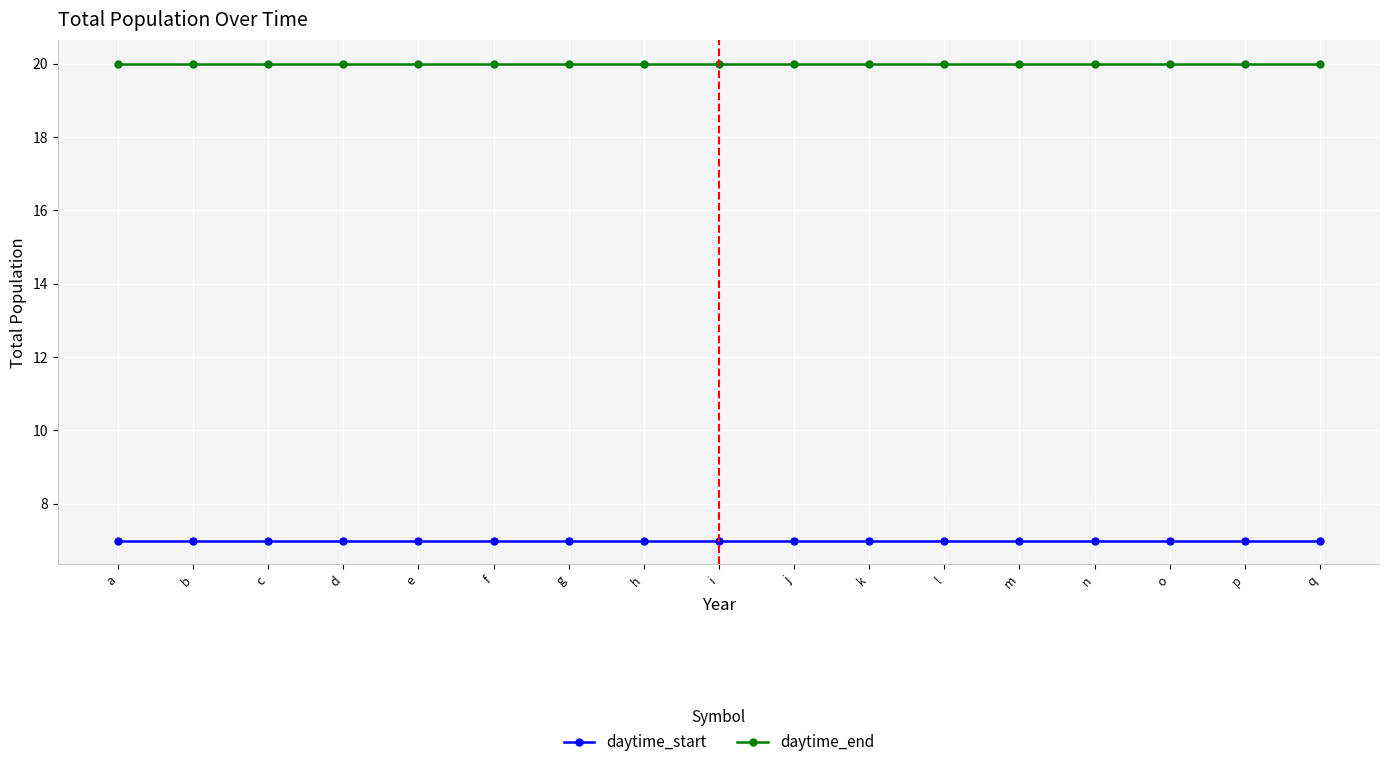

True or false: daytime_start and daytime_end cross at least once.

False